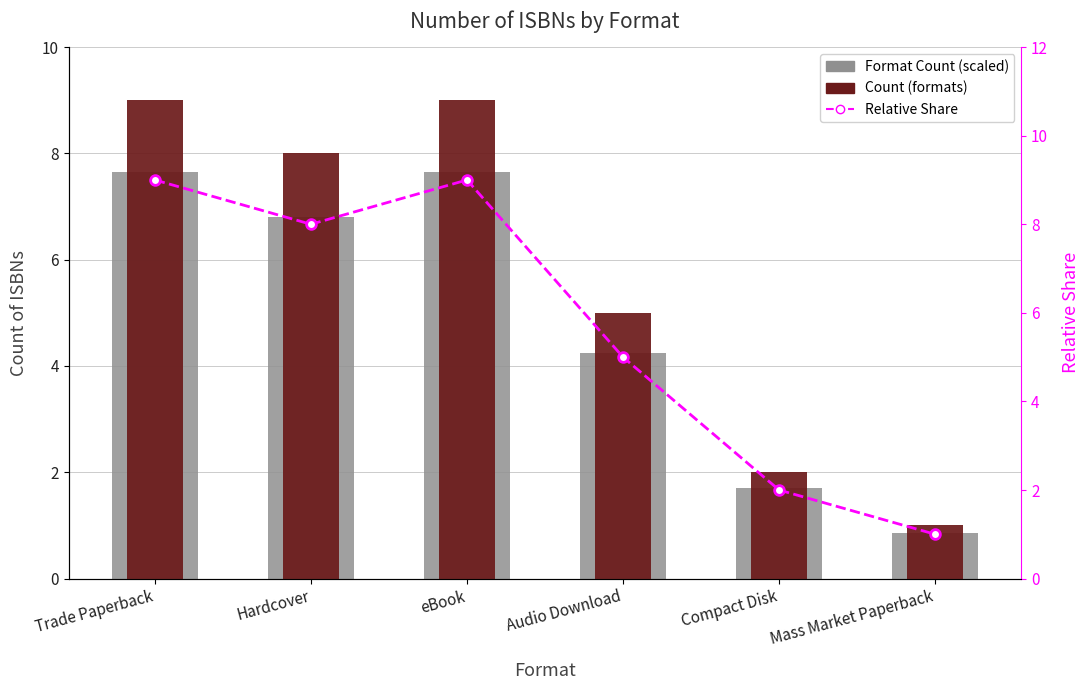

What is the difference between the maximum and minimum values in the Count (formats) series?

8.0